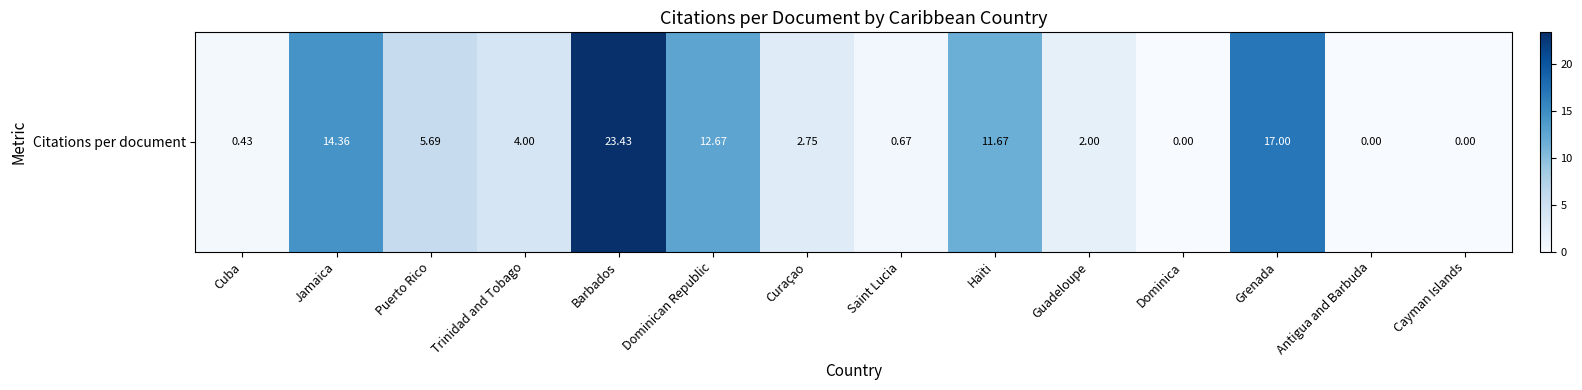

Which has a higher value, Barbados or Trinidad and Tobago?

Barbados